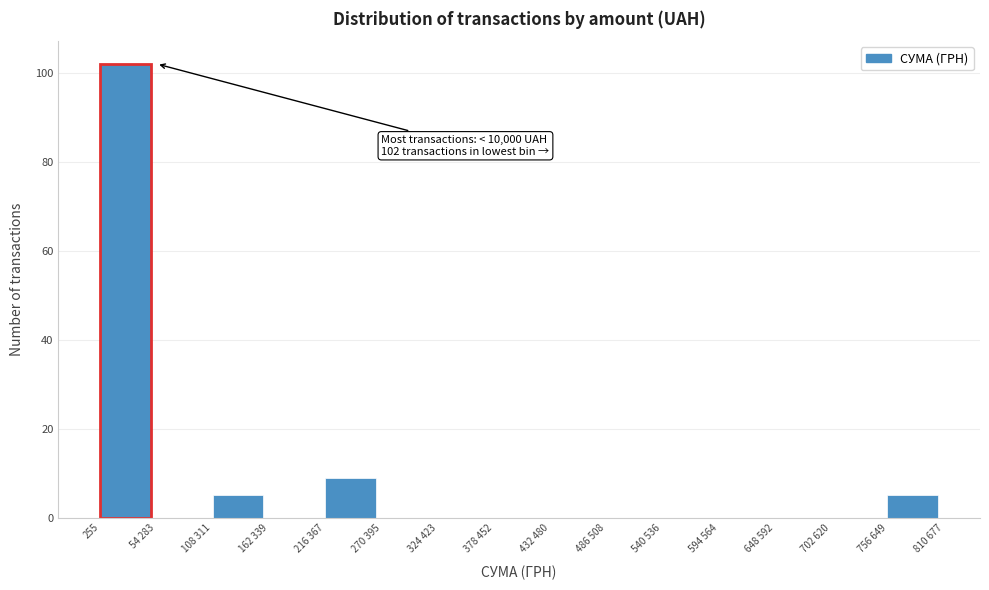

Reading left to right, what are all the values shown in this chart?

255=102	54 283=0	108 311=5	162 339=0	216 367=9	270 395=0	324 423=0	378 452=0	432 480=0	486 508=0	540 536=0	594 564=0	648 592=0	702 620=0	756 649=5